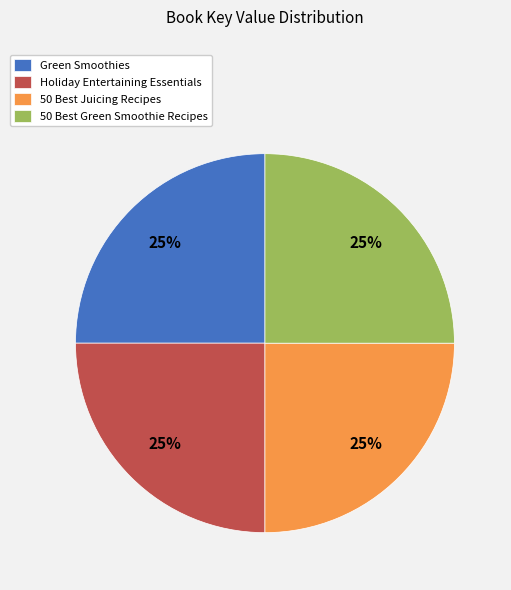

To the nearest percent, what portion does Green Smoothies represent?

25%